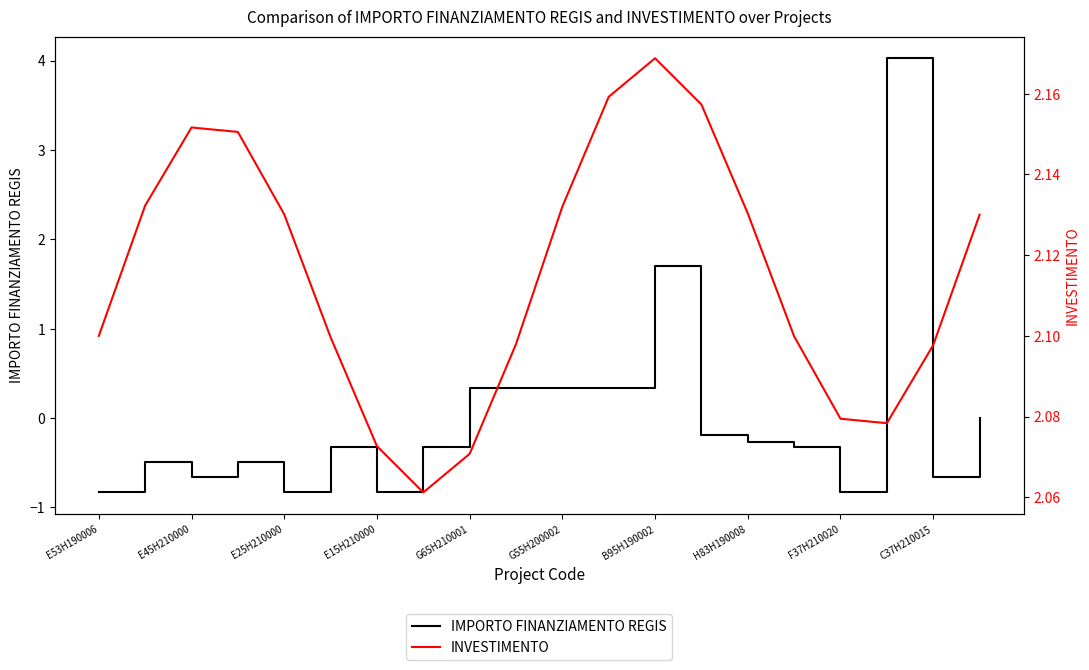

What are all the series names shown in the legend?

IMPORTO FINANZIAMENTO REGIS, INVESTIMENTO